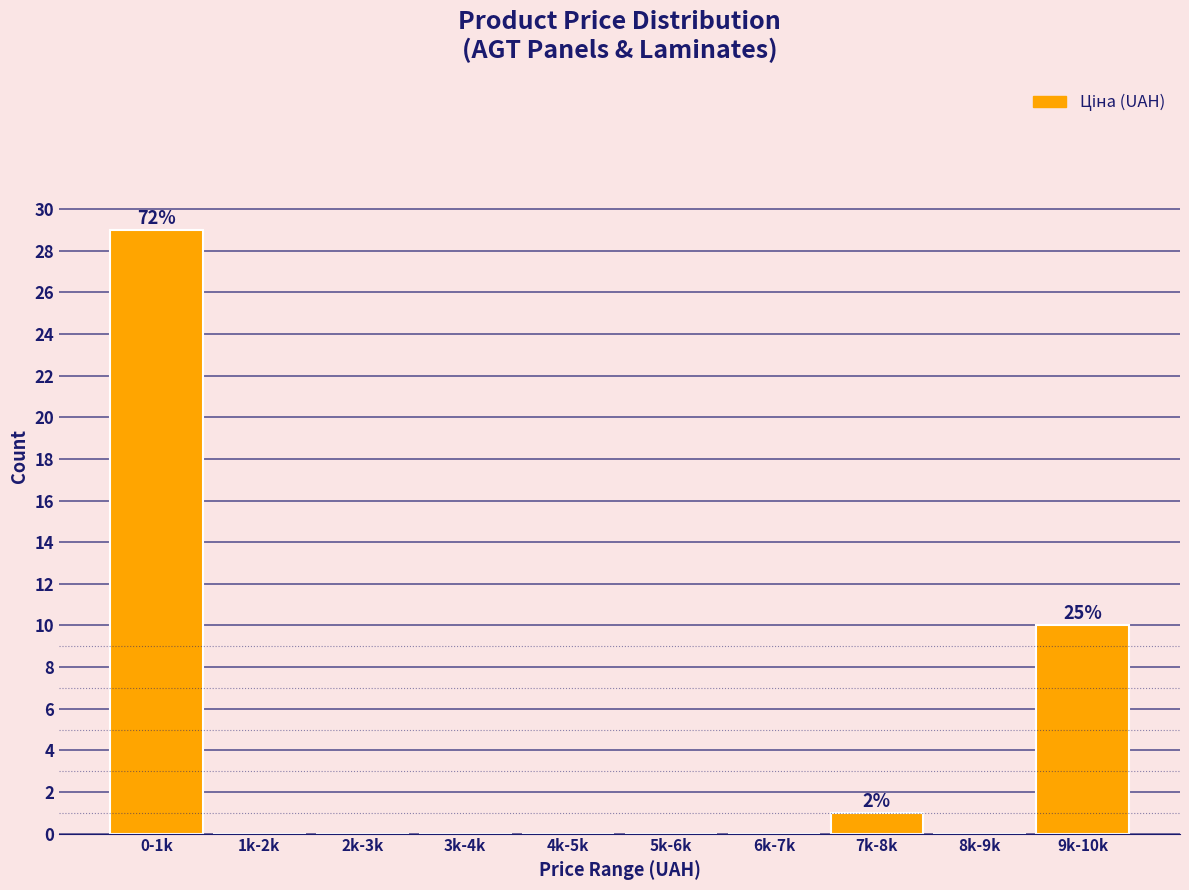

True or false: the data shows 10 at 9k-10k.

True